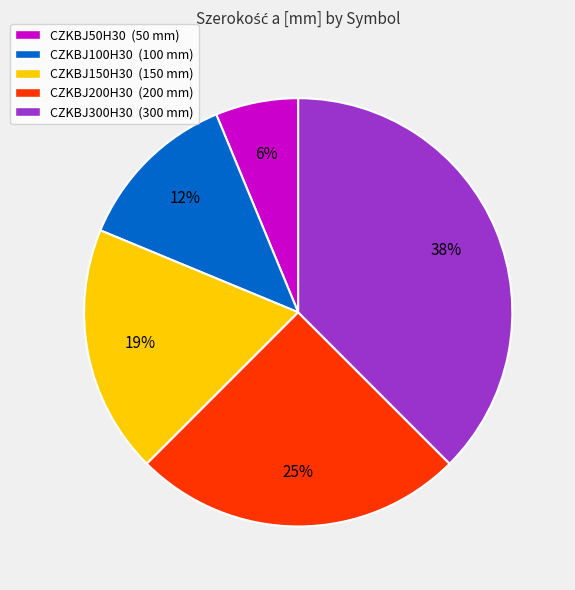

To the nearest percent, what is the average slice percentage?

20%